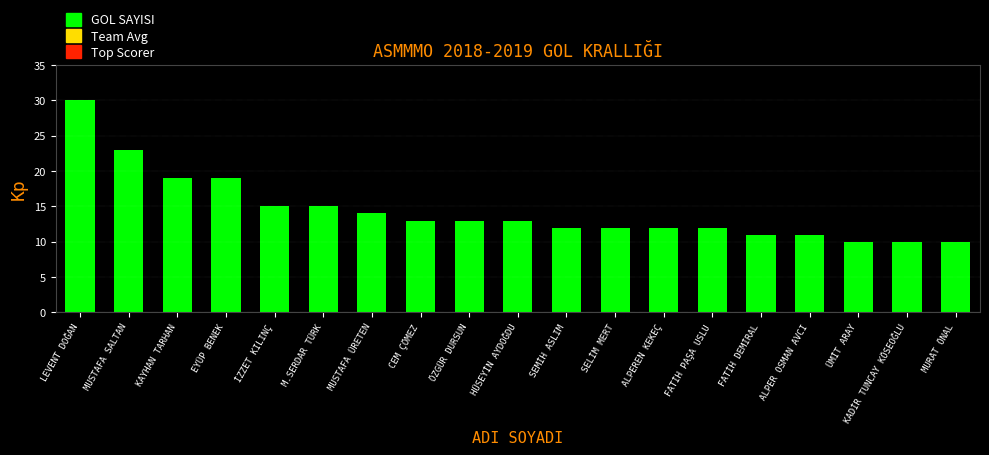

What is the difference between the maximum and minimum values?

20